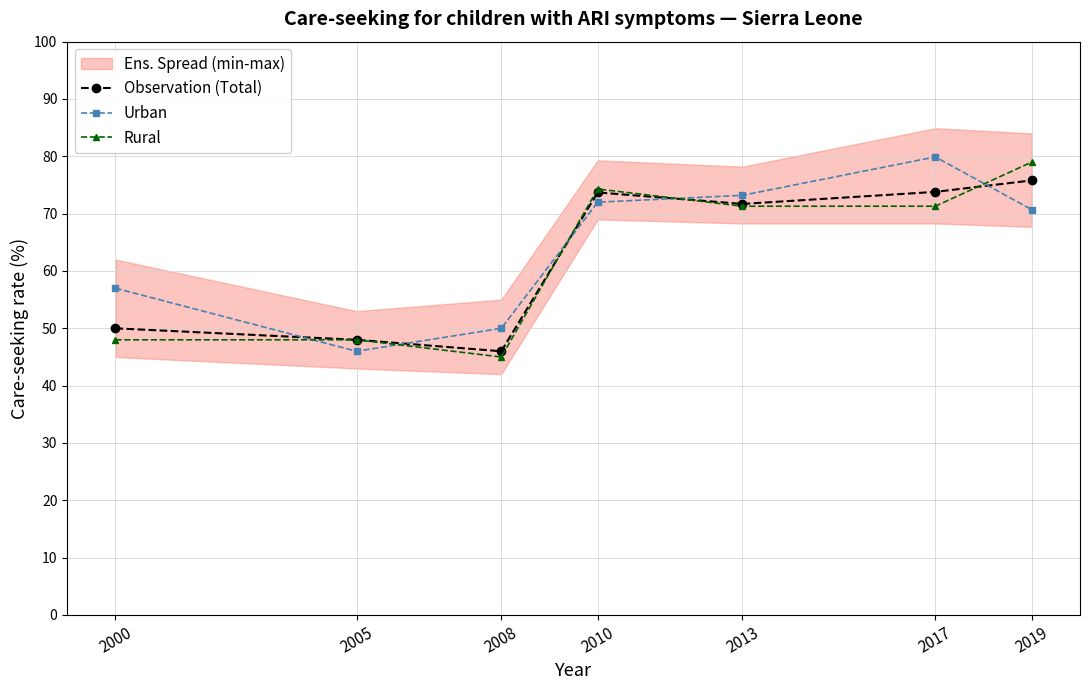

What is the sum of the Observation (Total) values at 2017 and 2005?

121.8